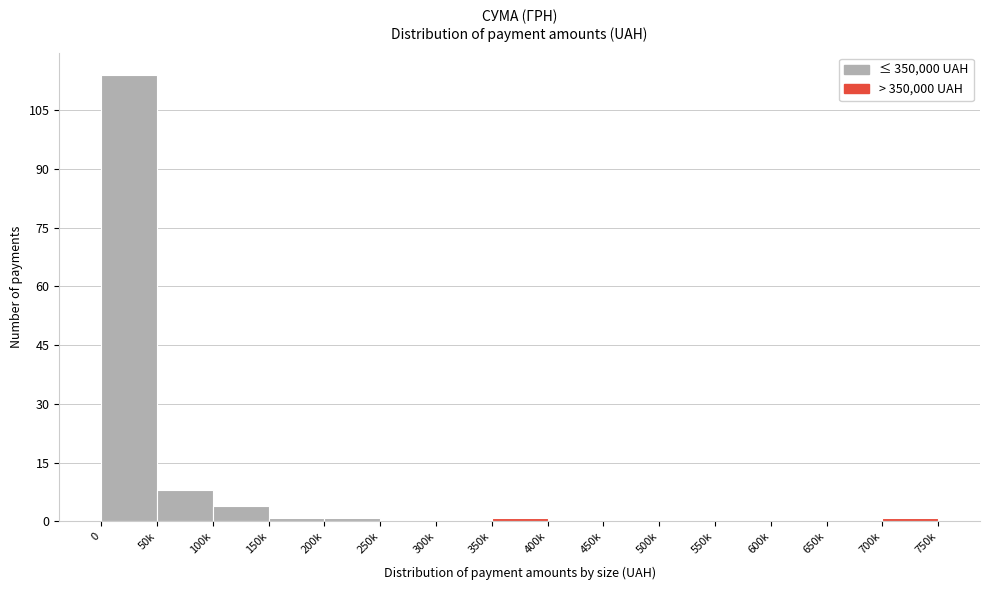

Reading left to right, what are all the values shown in this chart?

0=114	50k=8	100k=4	150k=1	200k=1	250k=0	300k=0	350k=1	400k=0	450k=0	500k=0	550k=0	600k=0	650k=0	700k=1